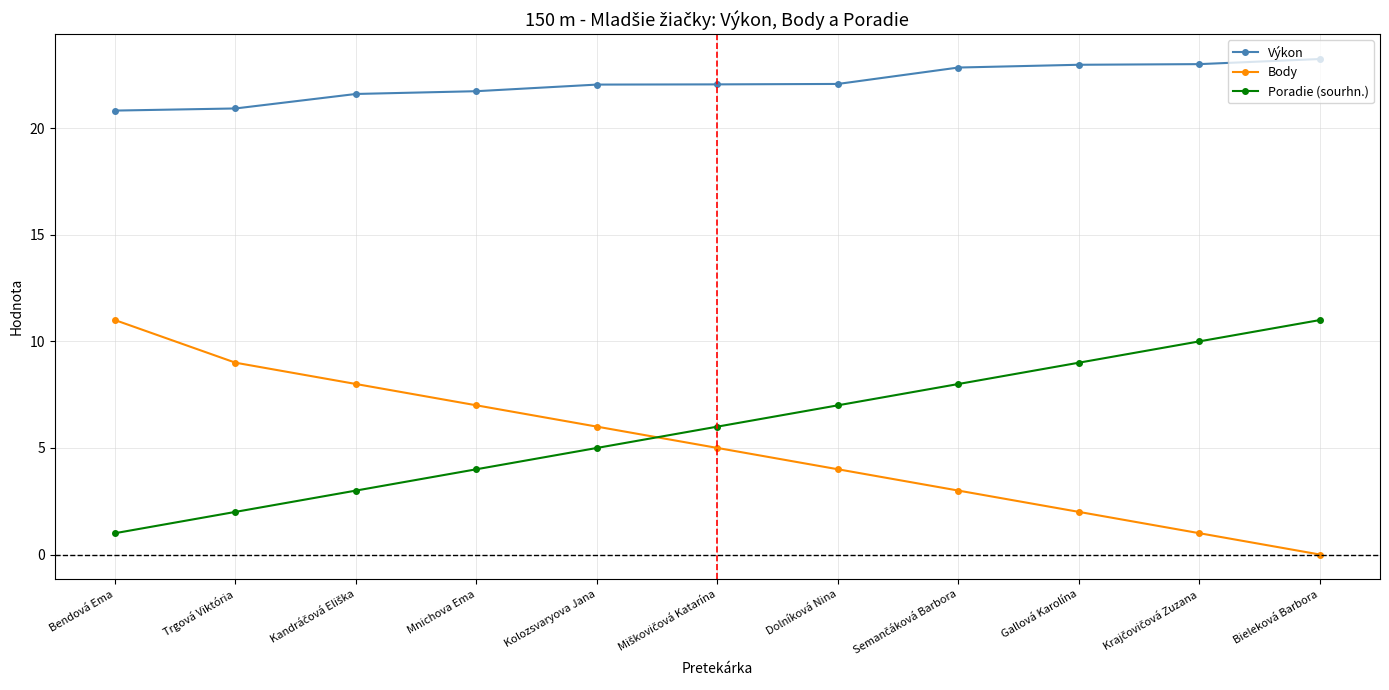

True or false: Výkon and Body intersect in this chart.

False